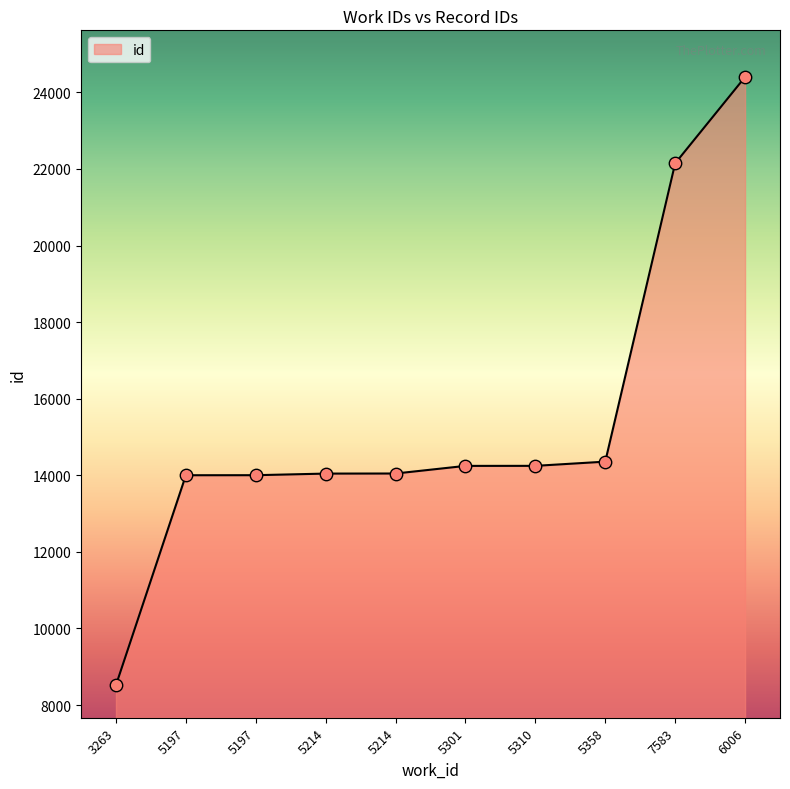

How many lines are shown in the chart?

1